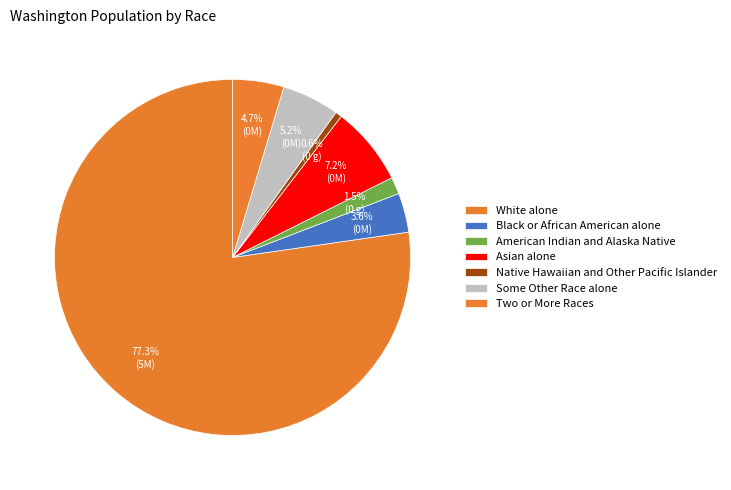

What is the largest slice in the pie chart?

White alone